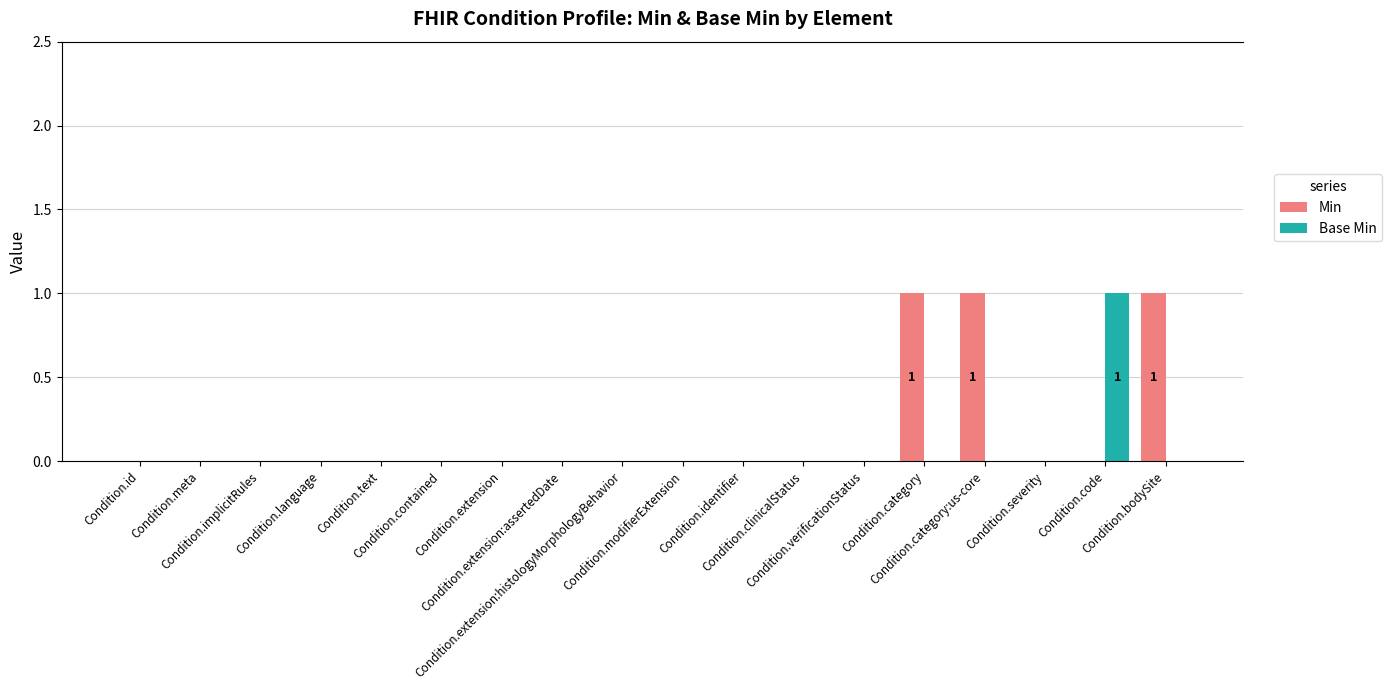

What is the sum of all Min values?

3